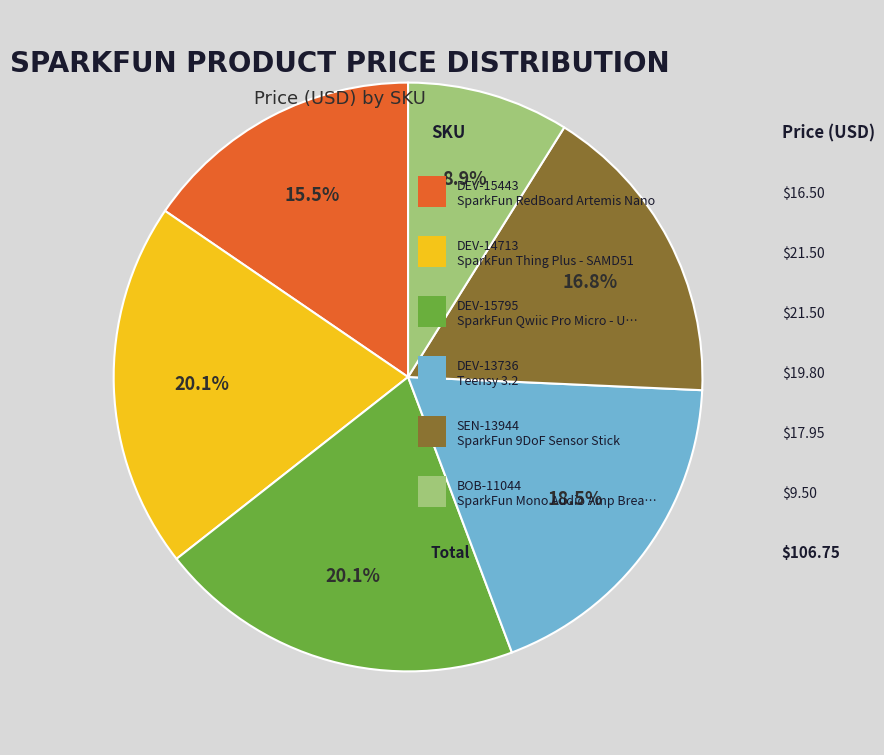

Is there a majority slice in this chart?

No